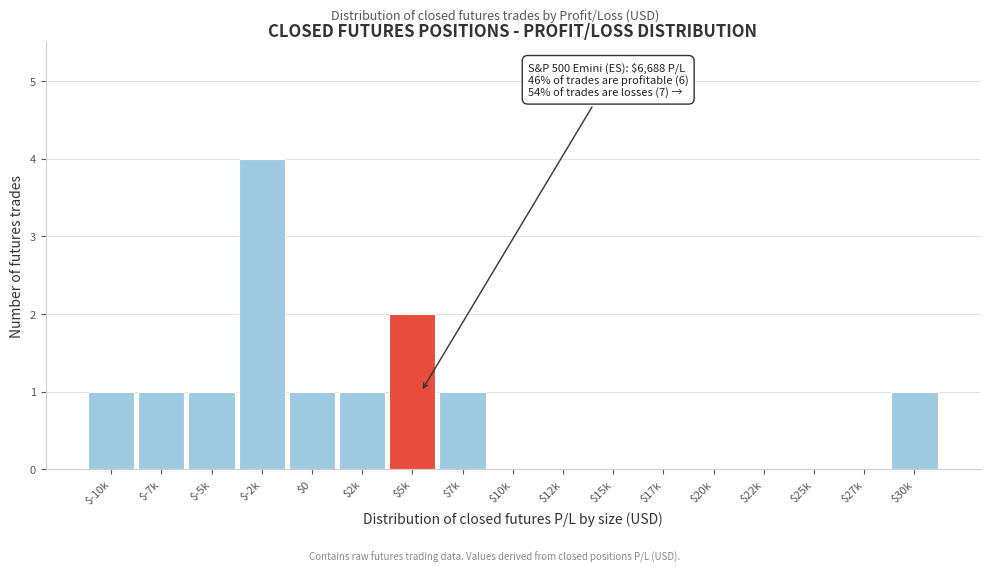

What is the maximum value shown in the chart?

4